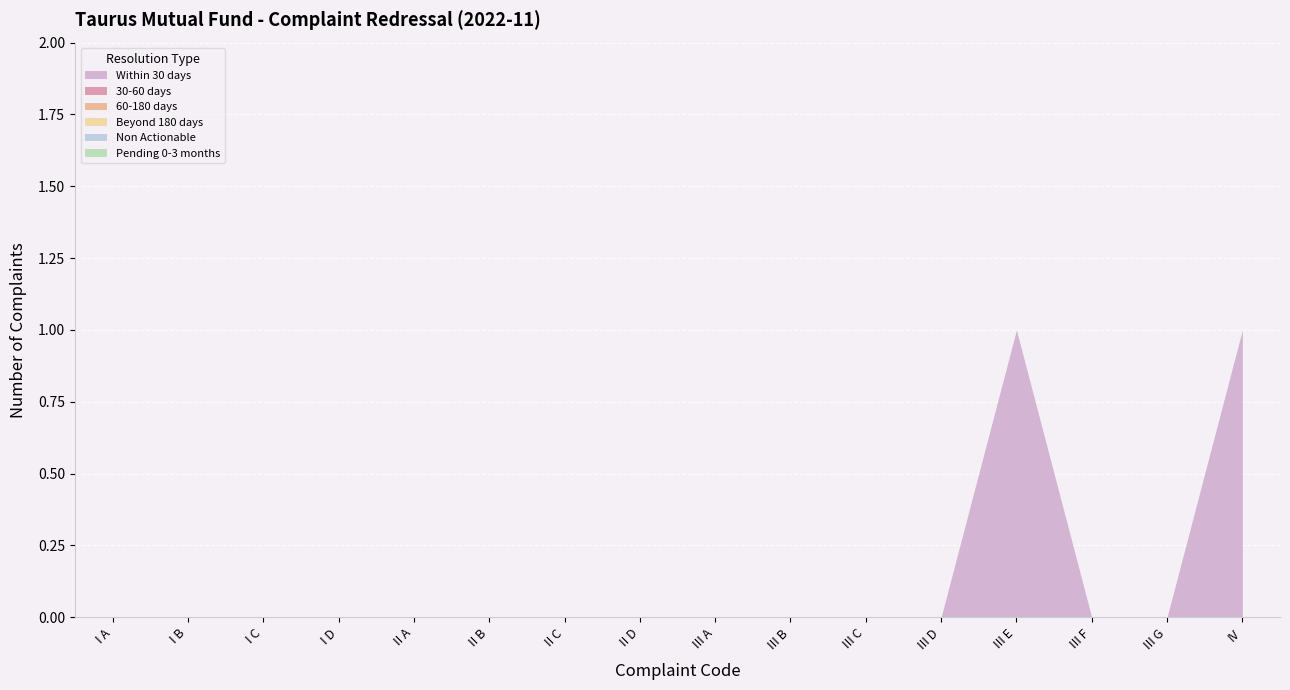

What are all the series names shown in the legend?

Within 30 days, 30-60 days, 60-180 days, Beyond 180 days, Non Actionable, Pending 0-3 months